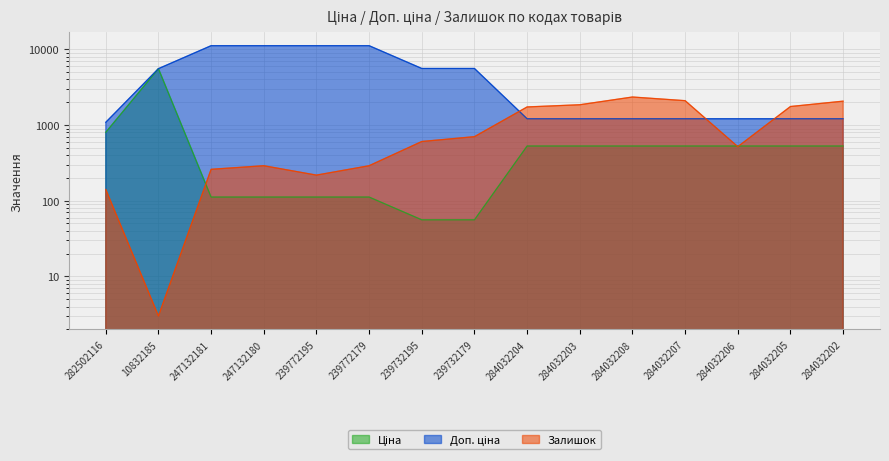

Where do Залишок and Ціна first cross each other?

10832185 and 247132181